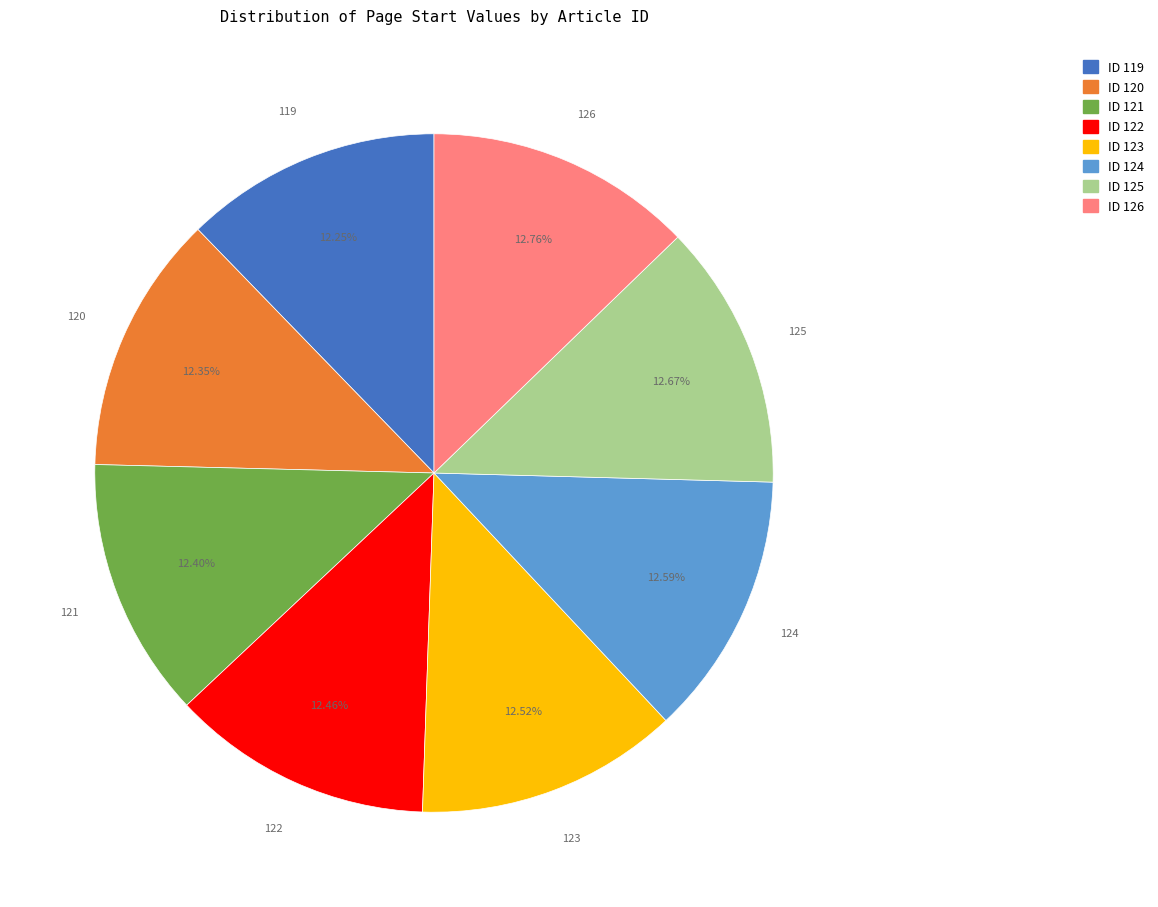

How many segments does this pie chart have?

8